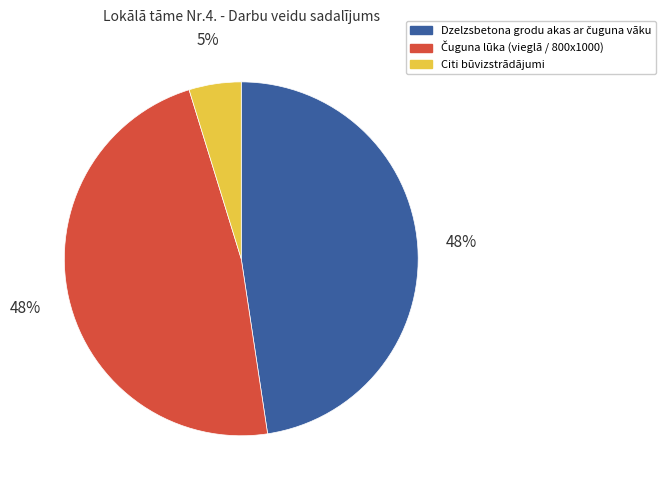

True or false: Citi būvizstrādājumi accounts for 5% of the total.

True